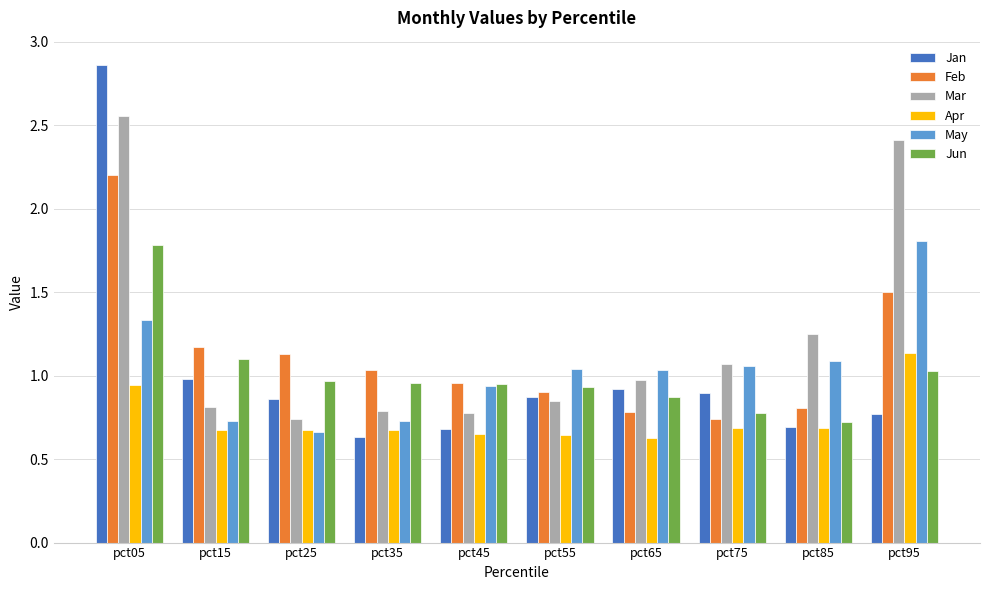

The value of Jun at pct75 is 0.3. True or false?

False